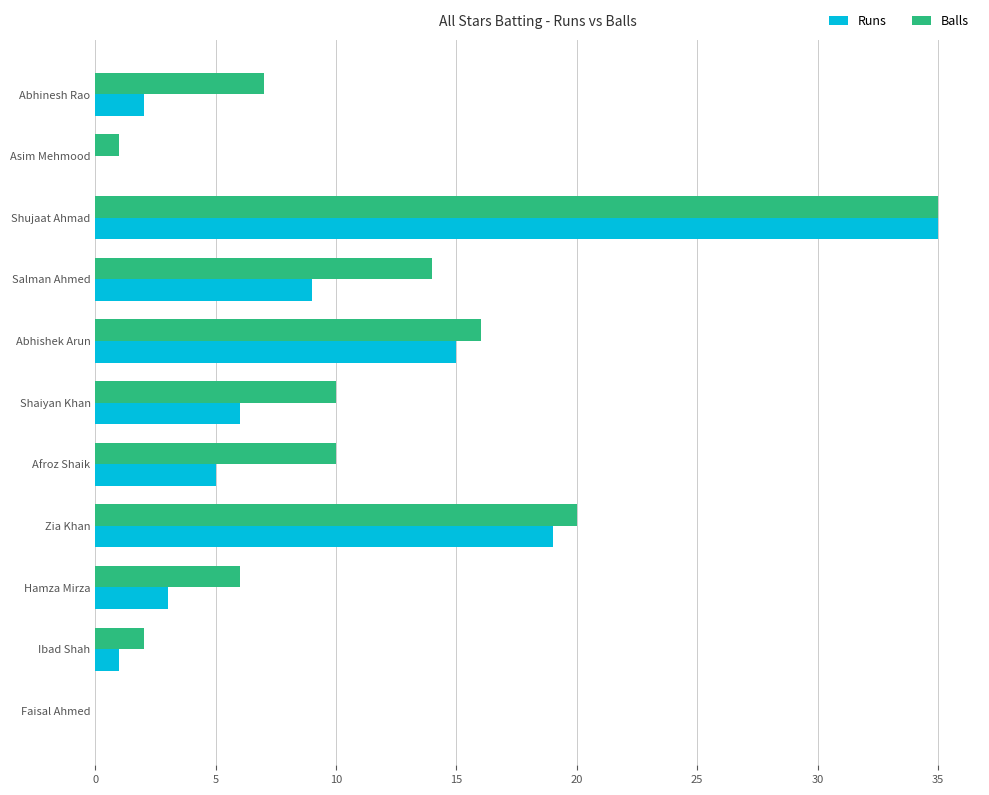

Between Shaiyan Khan and Hamza Mirza, which series saw the biggest shift?

Balls